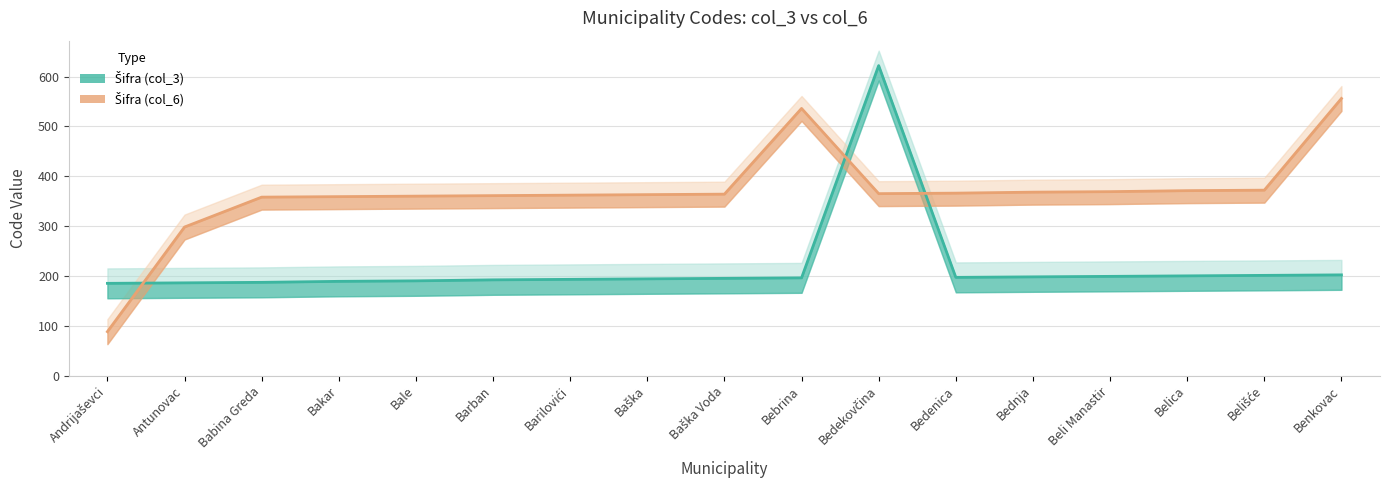

Which label corresponds to the largest value in the chart?

Bedekovčina